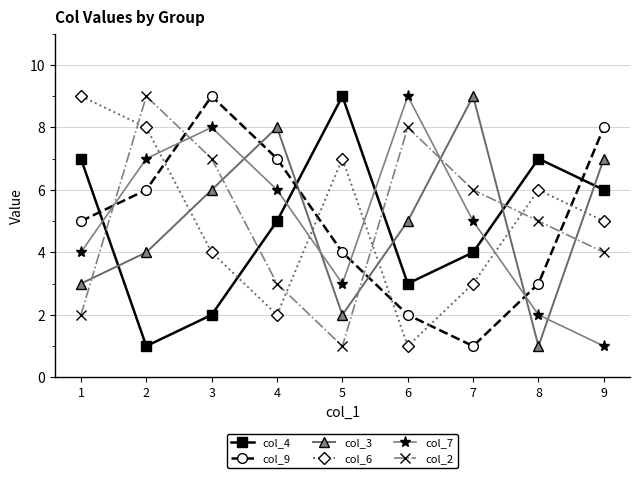

What is the maximum value shown in the chart?

9